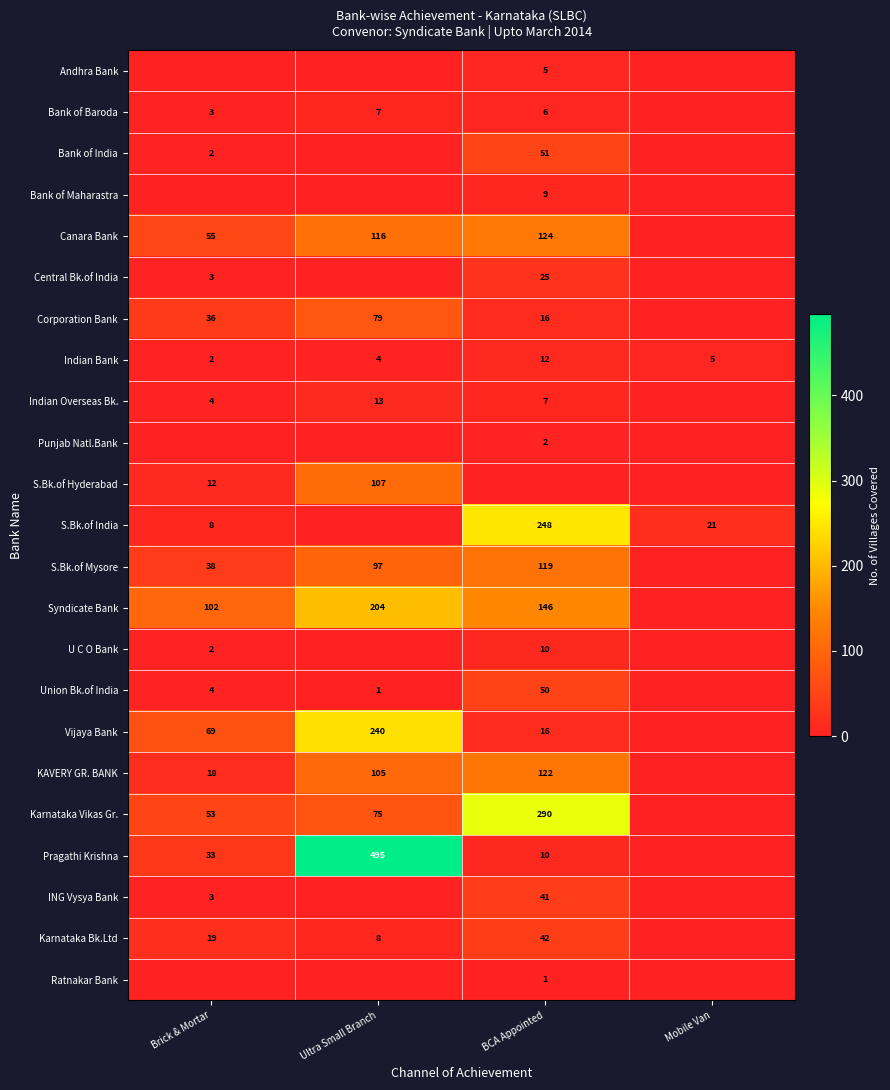

At how many categories does at least one series exceed 44?

3